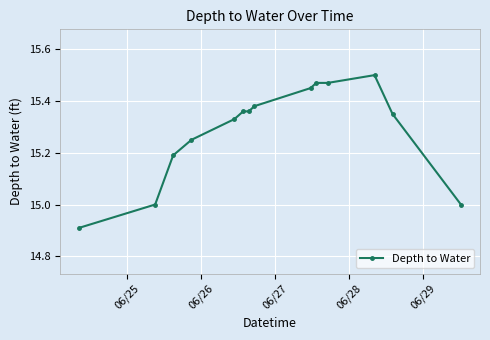

How many categories are shown in the chart?

14